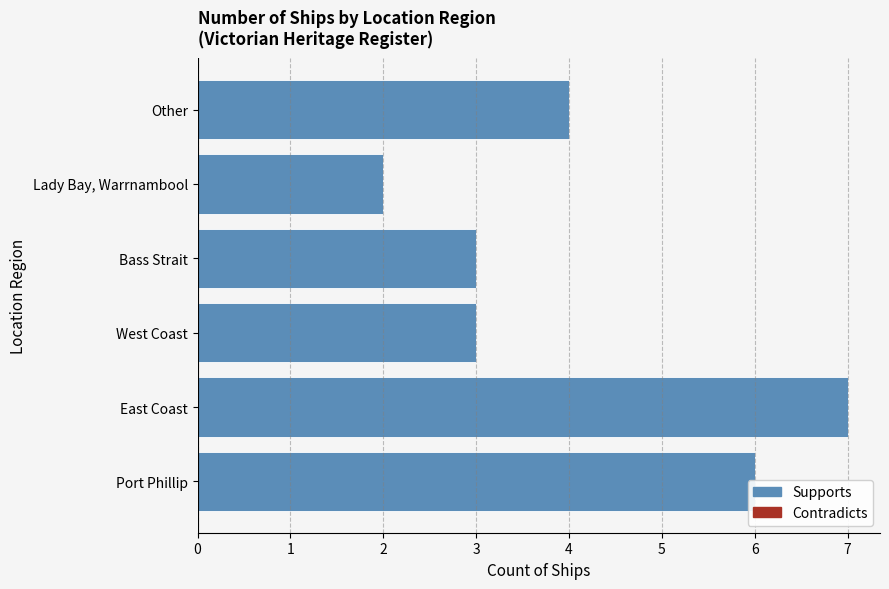

Which category has the lowest value across all series?

Lady Bay, Warrnambool